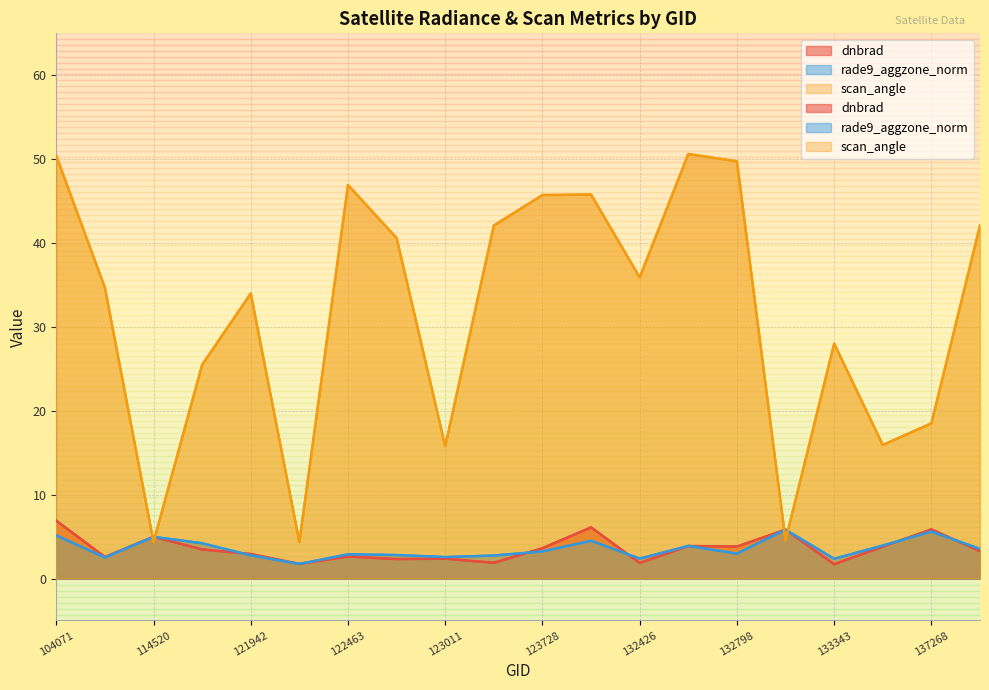

What is the spread (max minus min) of values at 132798?

46.8